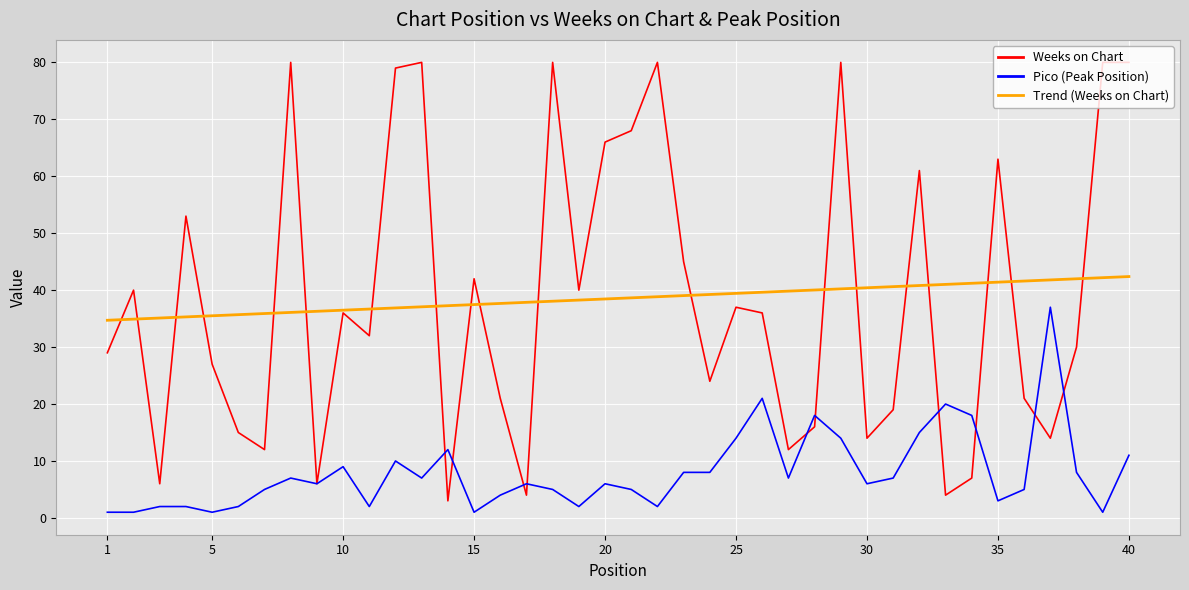

List the series in order of their peak value, highest first.

Weeks on Chart, Trend (Weeks on Chart), Pico (Peak Position)